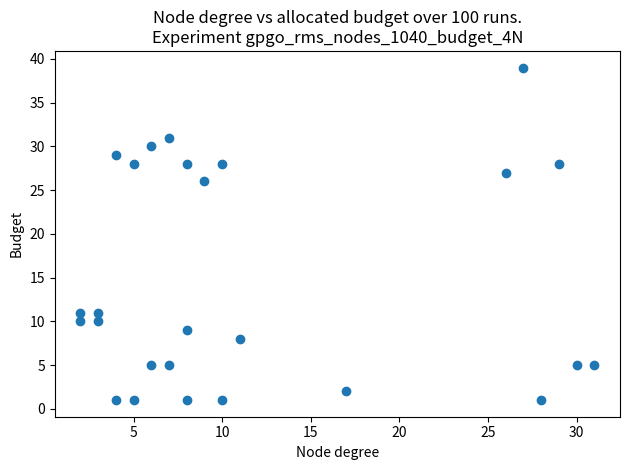

What is the range of X values (max minus min)?

29